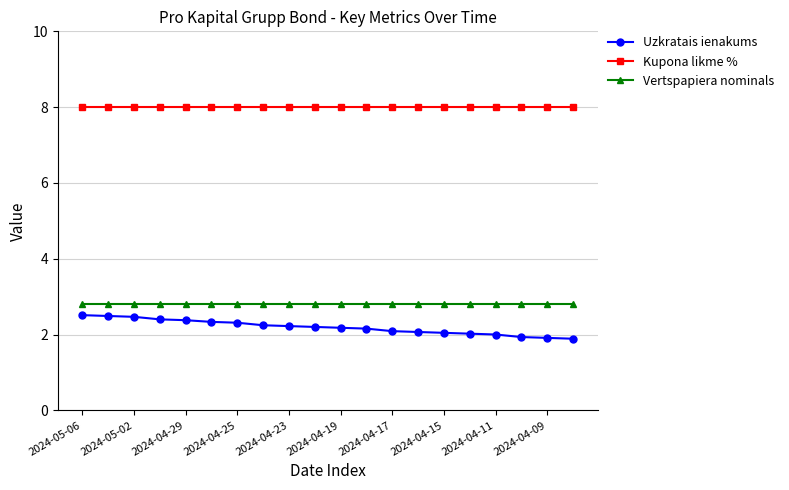

What is the value of the Uzkratais ienakums point at the 2nd from the left?

2.5